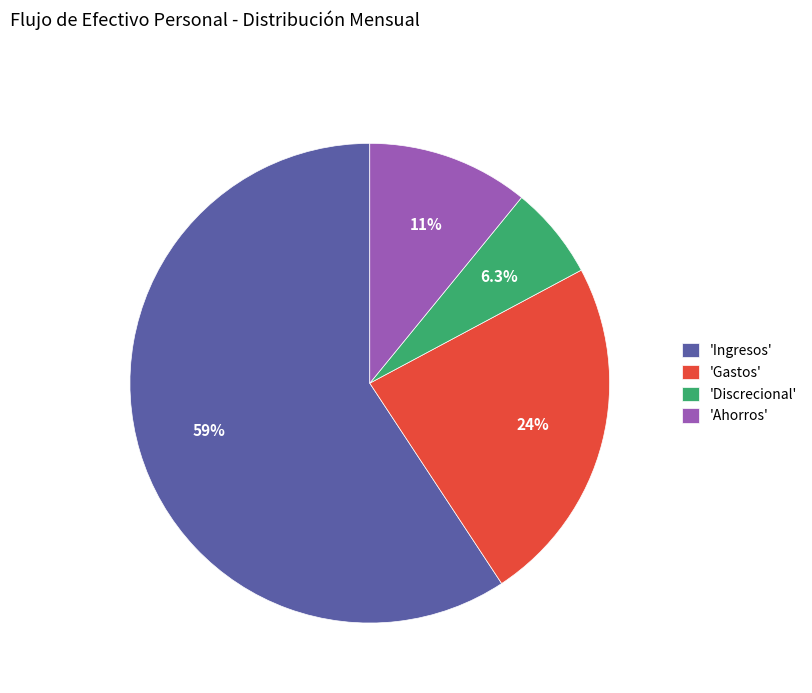

Is 'Ingresos' the majority of the pie?

Yes